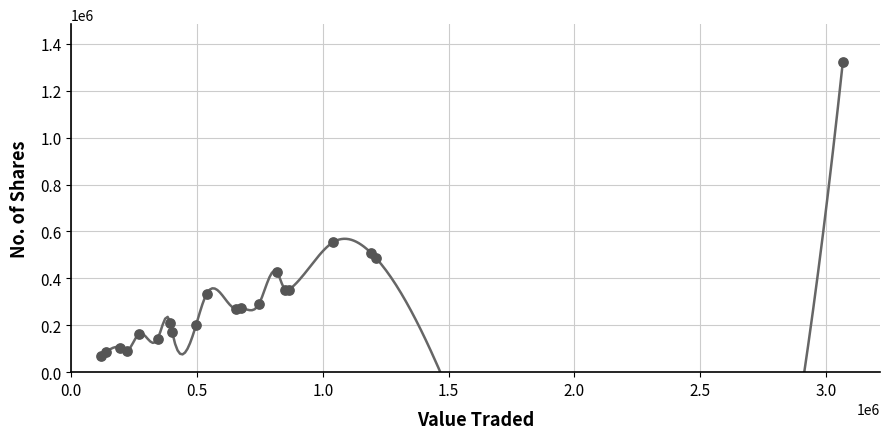

What Y value in the scatter plot is closest to 697664?

553796